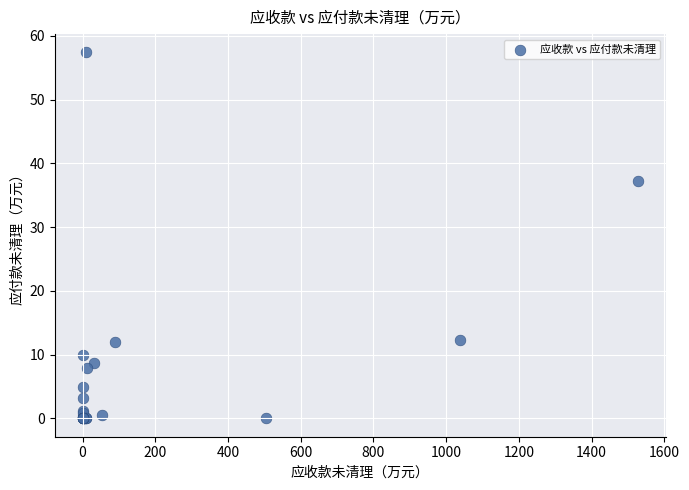

What Y value in the scatter plot is closest to 28?

37.3